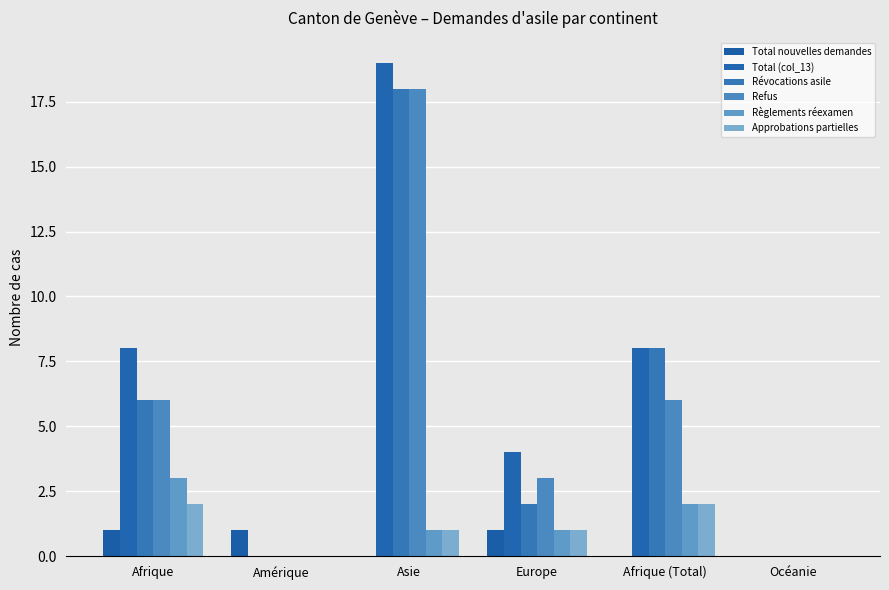

Which series has the widest spread of values?

Total (col_13)